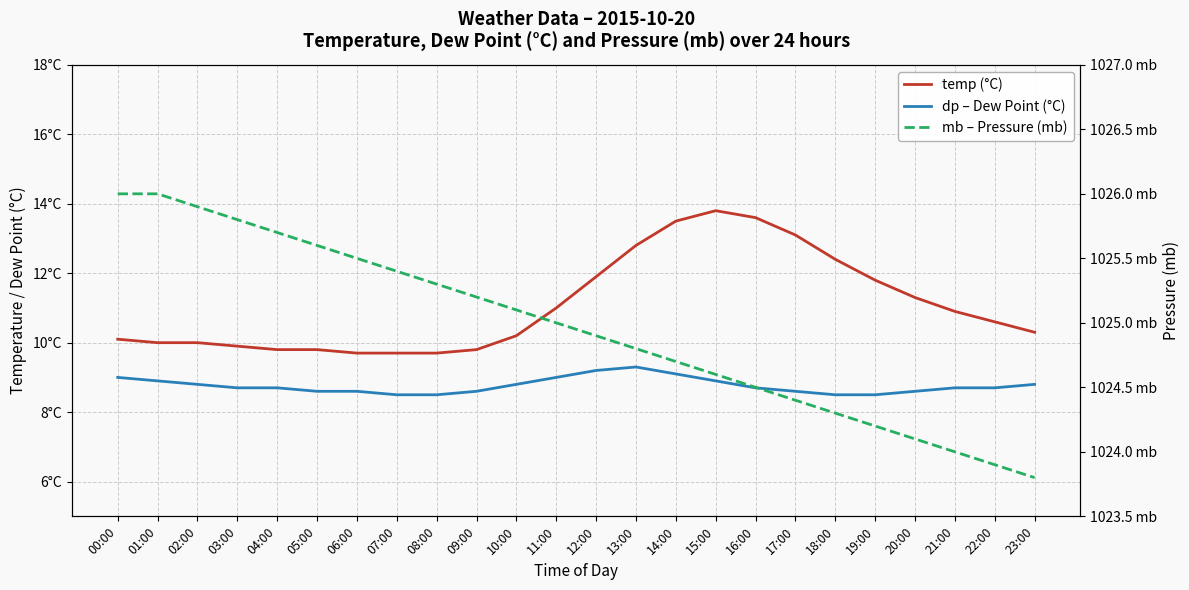

What is the label of the 19th point from the right?

05:00